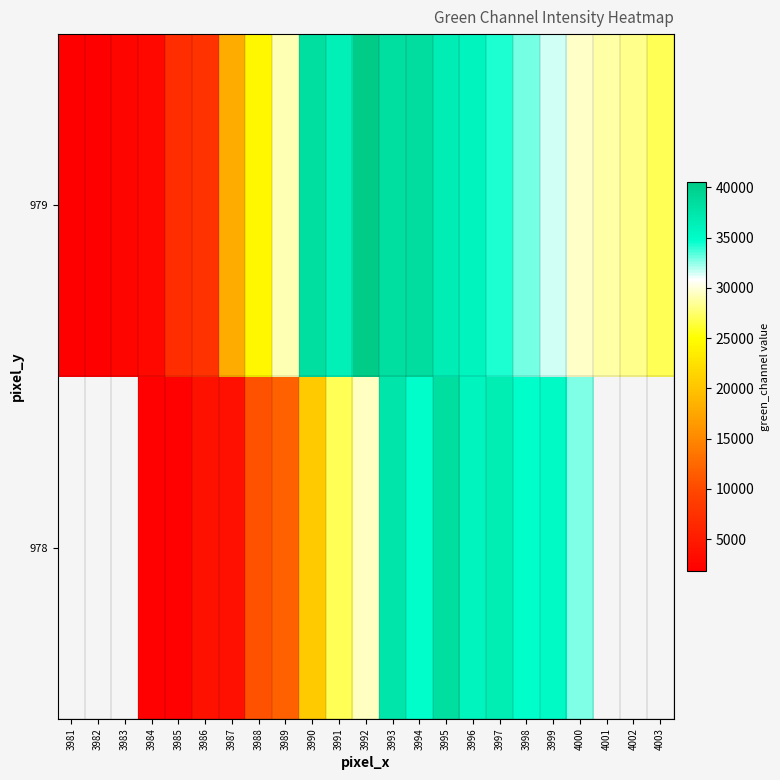

The 979 series shows 26054.7 at 3990. True or false?

False